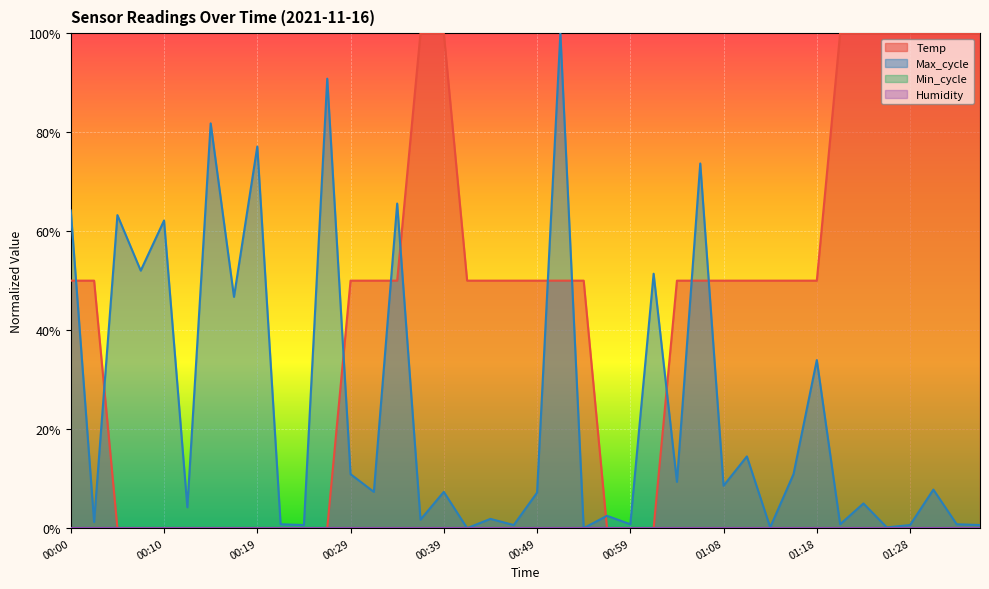

At 00:42, list the series in order from largest to smallest.

Temp, Max_cycle